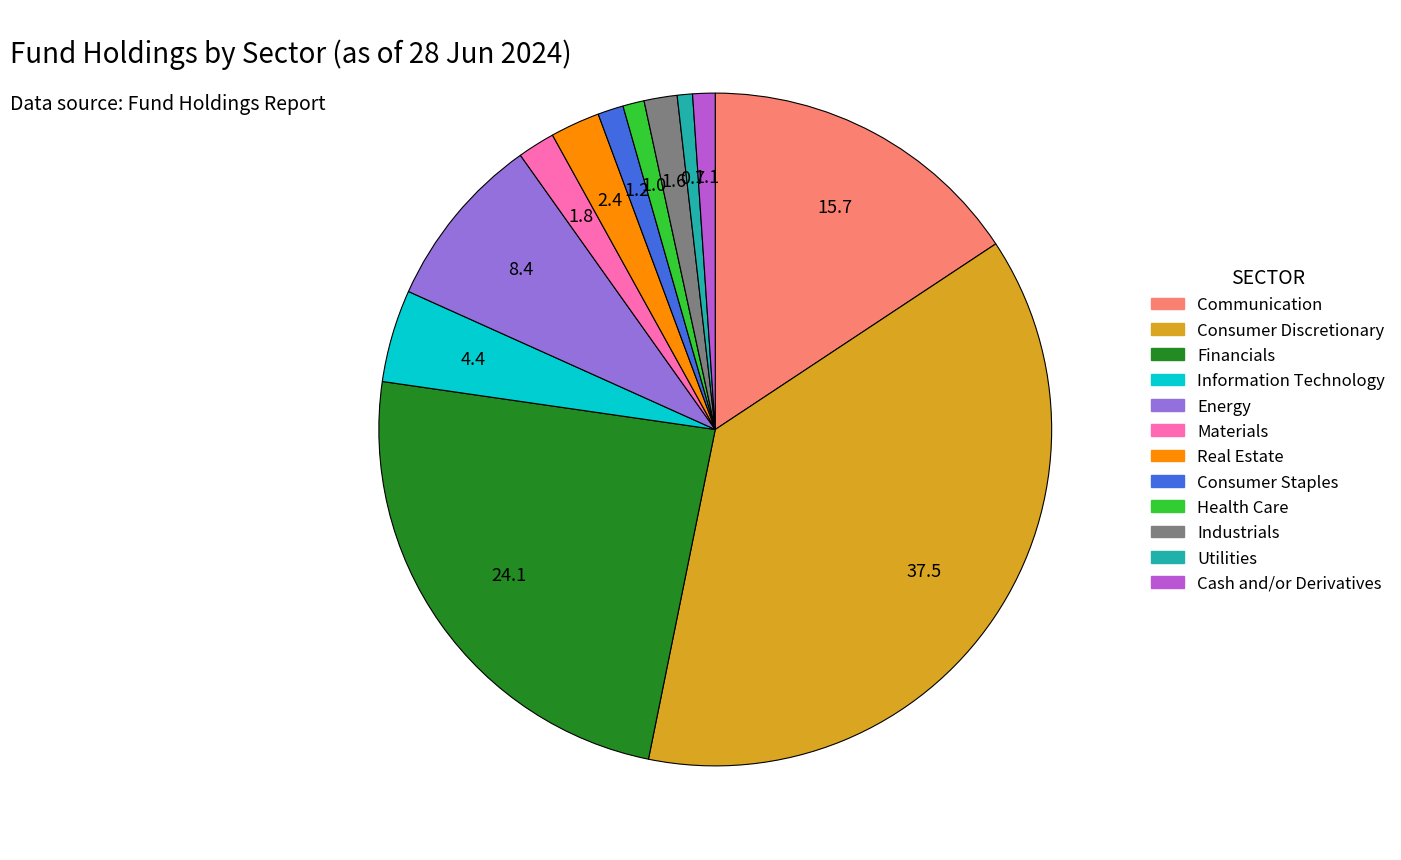

Do Consumer Discretionary and Utilities together represent more than half of the pie?

No